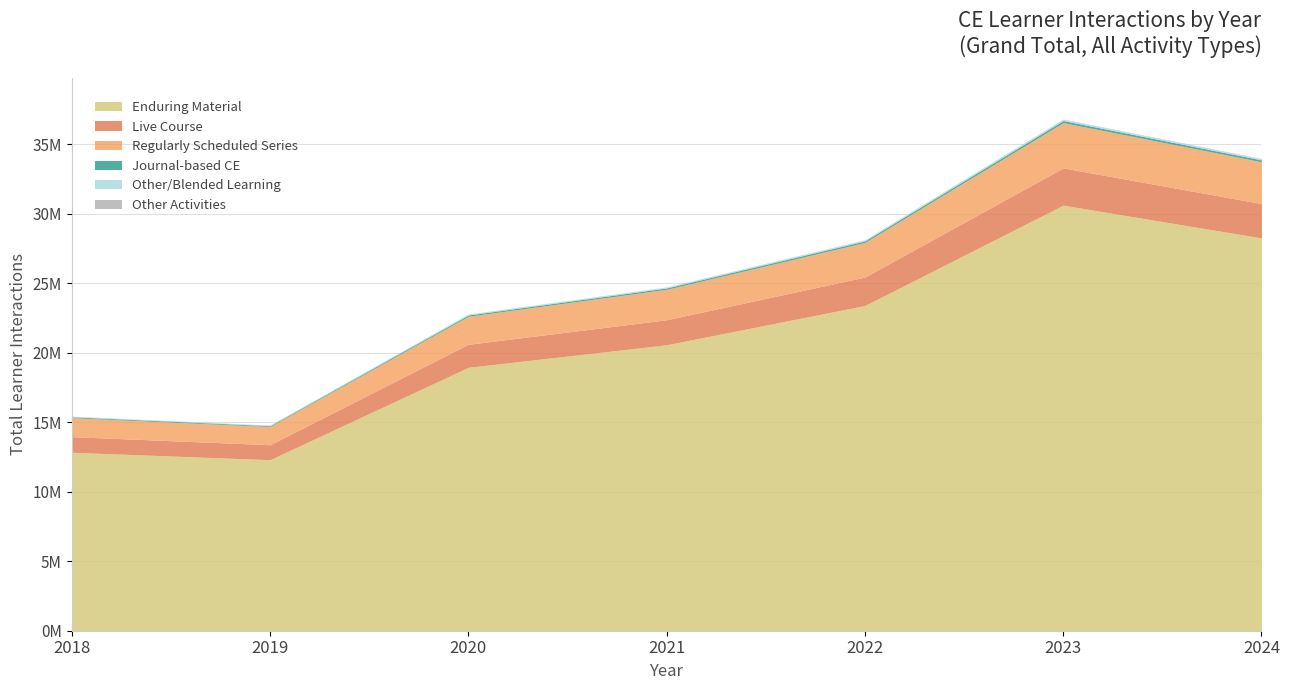

The value of Other/Blended Learning at 2020 is 0. True or false?

True